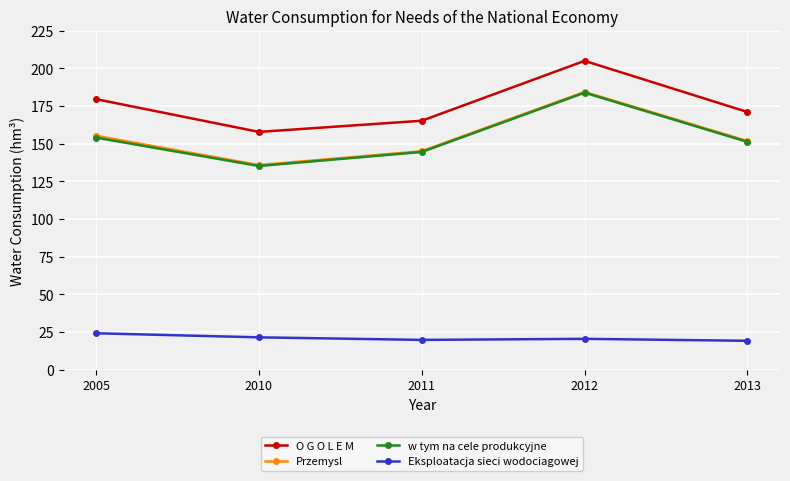

Which series changed the most between 2012 and 2013?

O G O L E M